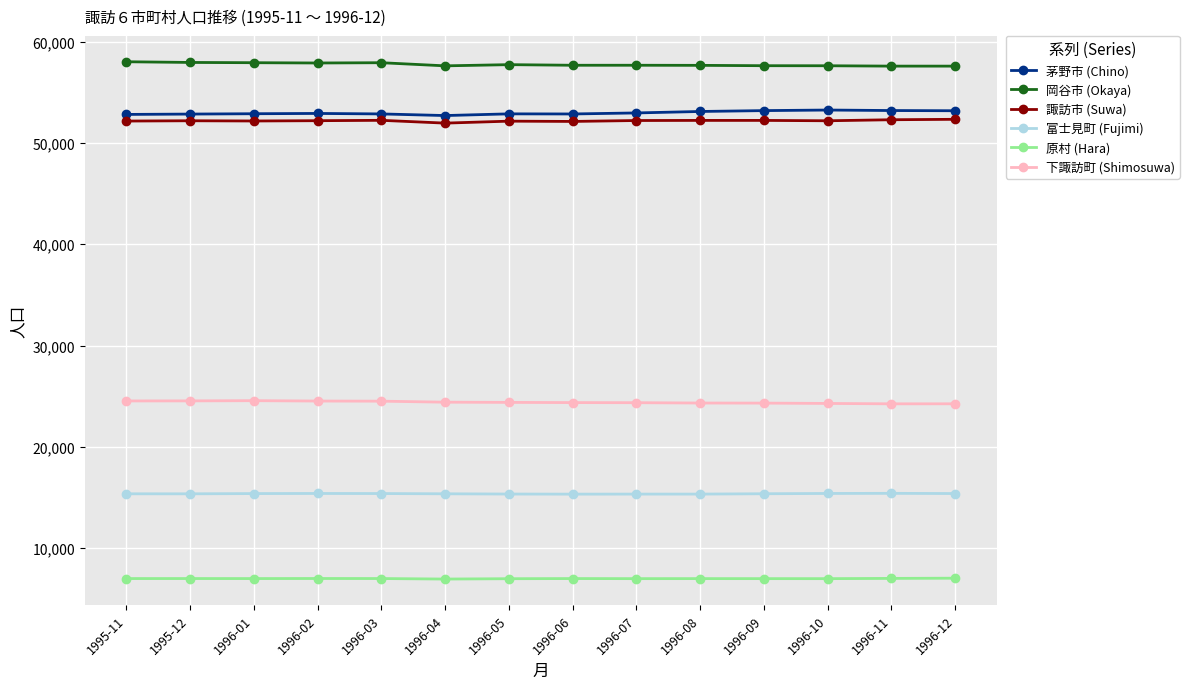

Which series has the largest total across all categories?

岡谷市 (Okaya)